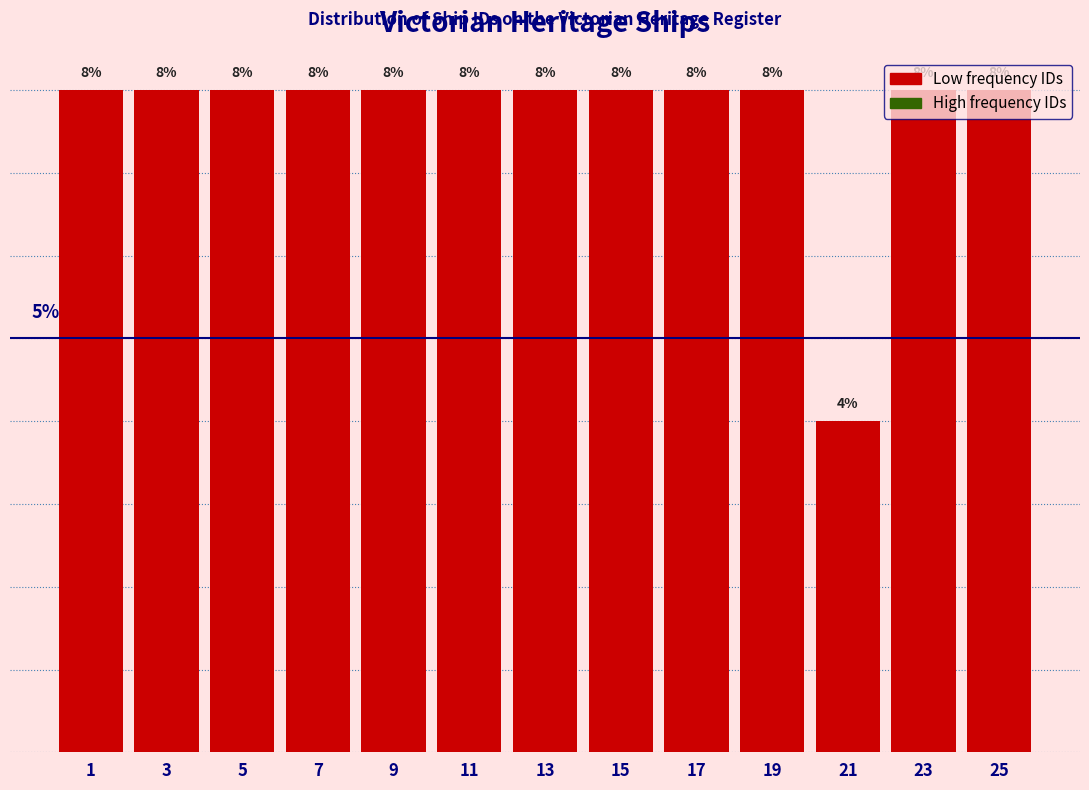

Are the bars horizontal?

No